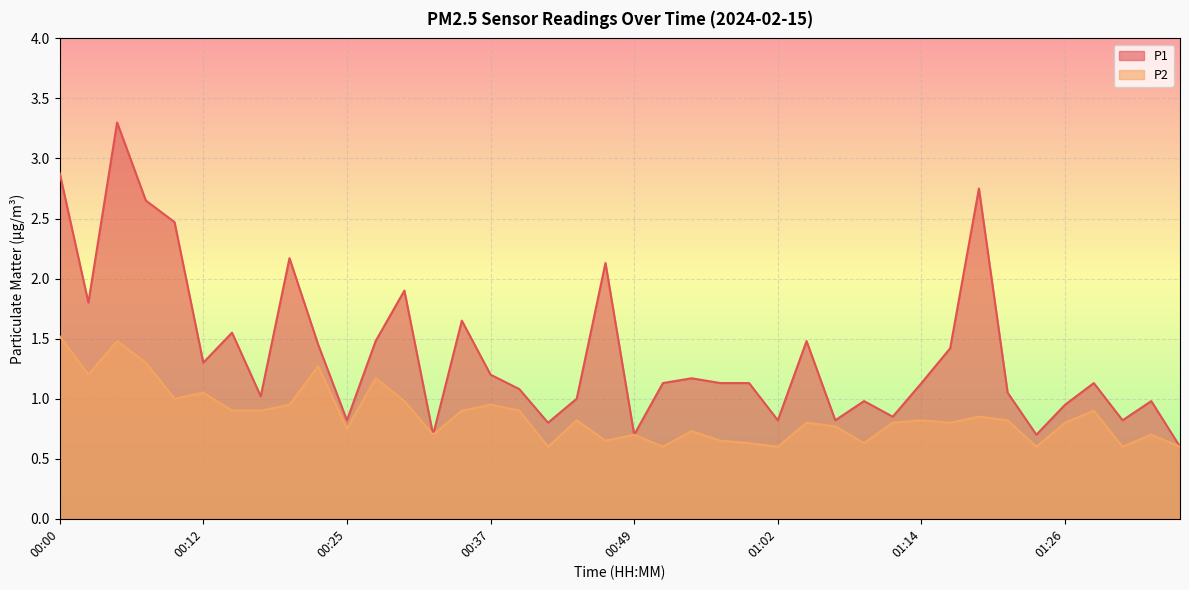

What position from the right is 00:39?

24